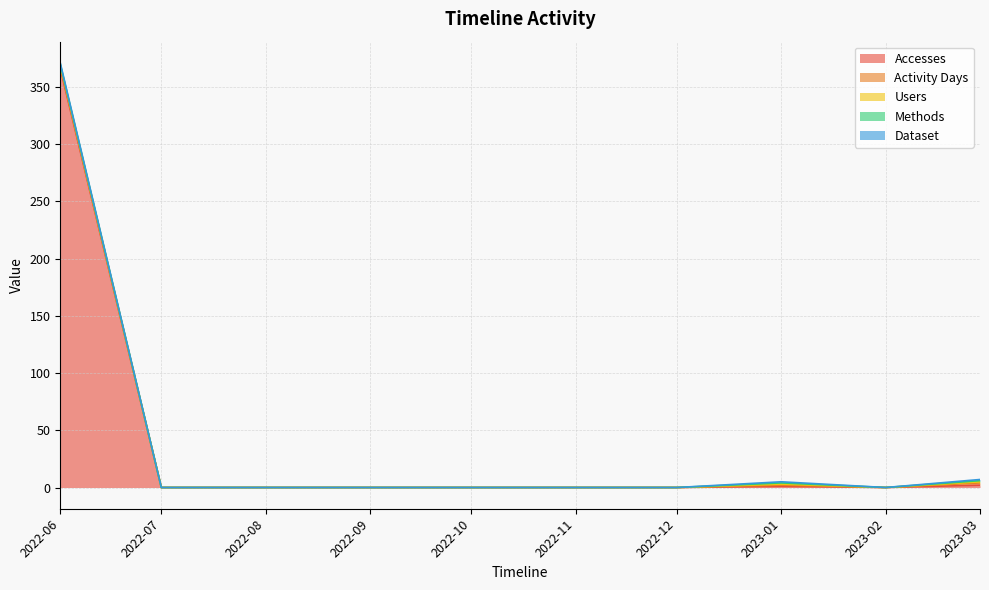

Which series has the widest spread of values?

Accesses